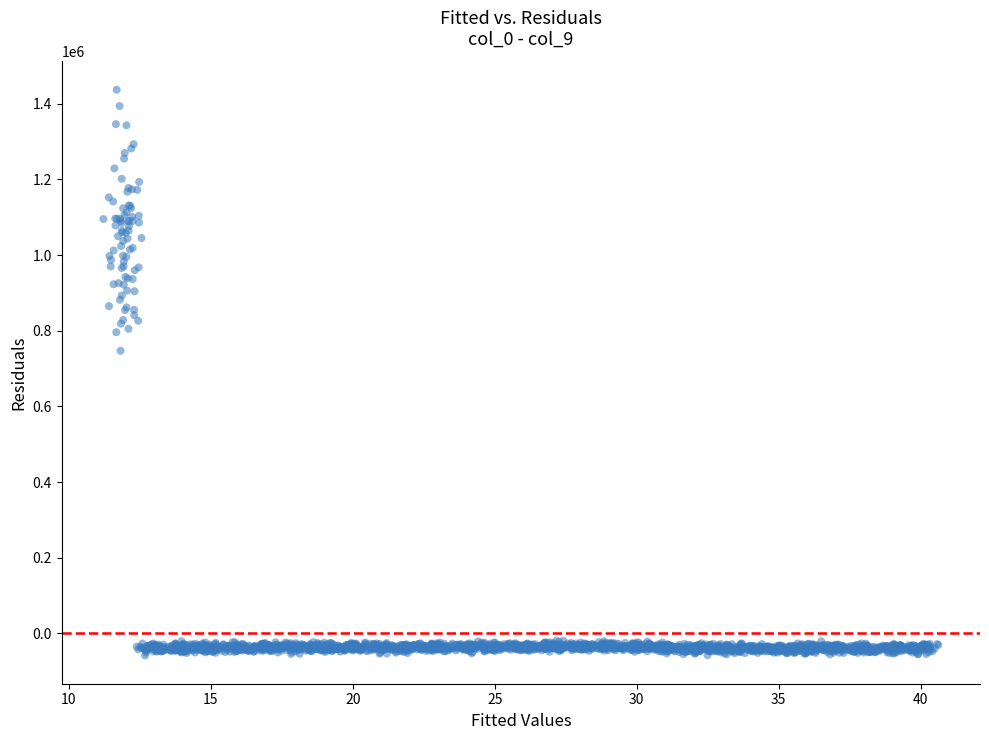

What Y value in the scatter plot is closest to 689533?

747235.2